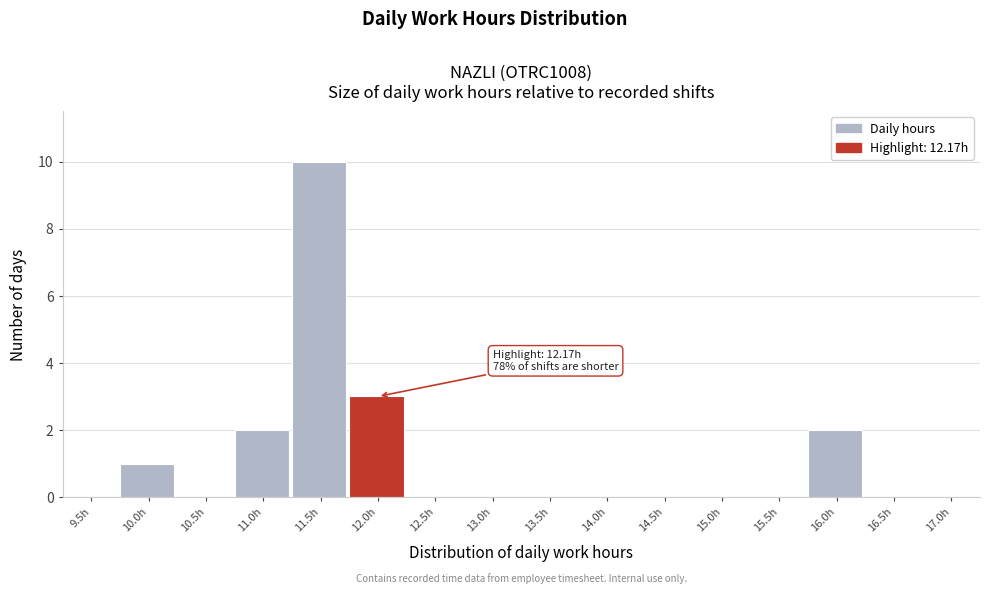

Reading left to right, list all the values displayed in this chart.

9.5h=0	10.0h=1	10.5h=0	11.0h=2	11.5h=10	12.0h=3	12.5h=0	13.0h=0	13.5h=0	14.0h=0	14.5h=0	15.0h=0	15.5h=0	16.0h=2	16.5h=0	17.0h=0